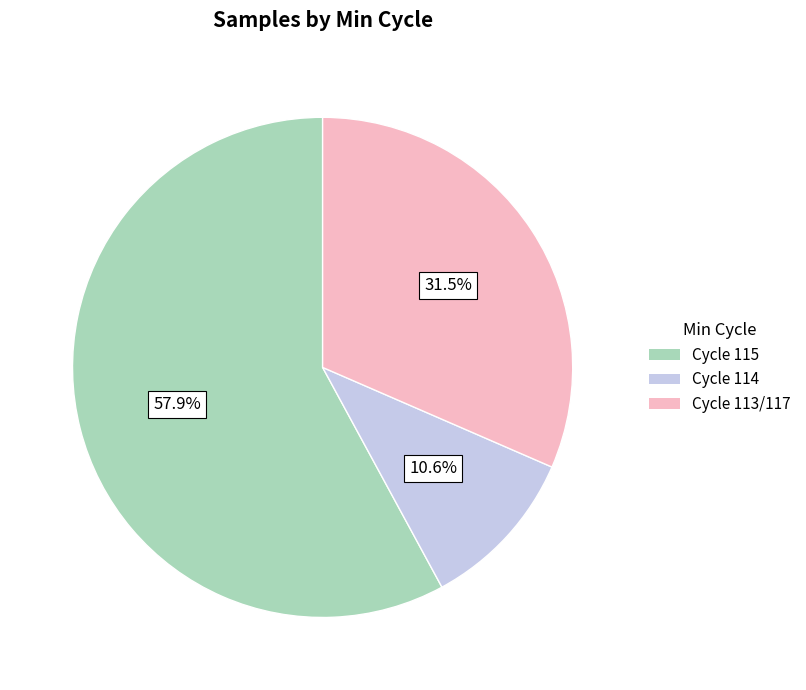

Is there a majority slice in this chart?

Yes